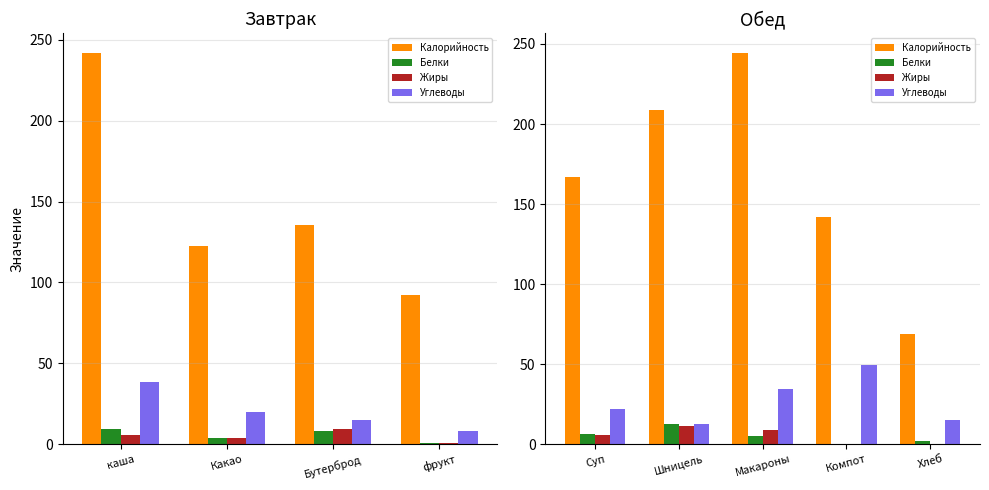

Rank the series by their maximum value, from highest to lowest.

Калорийность, Углеводы, Белки, Жиры